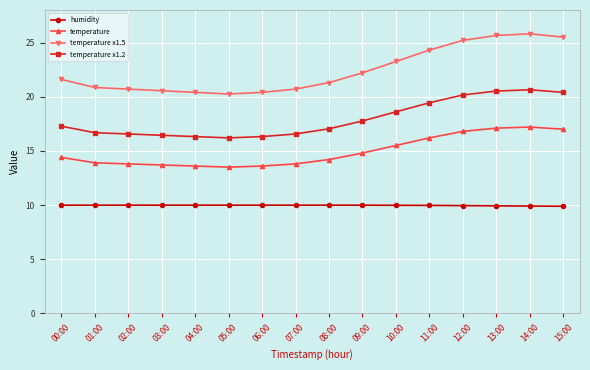

How many data points in temperature x1.5 are less than 21?

7